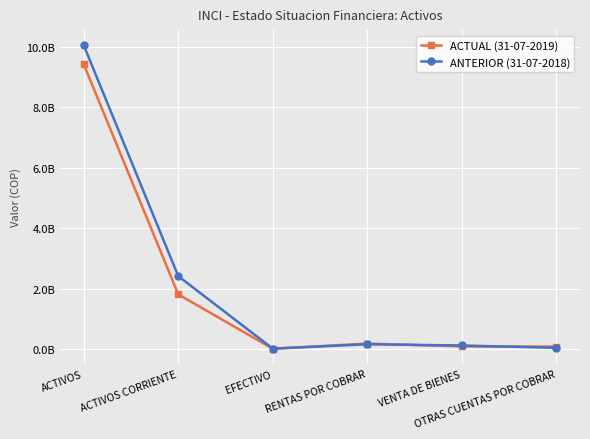

What is the sum of the ACTUAL (31-07-2019) values at OTRAS CUENTAS POR COBRAR and RENTAS POR COBRAR?

264697163.8